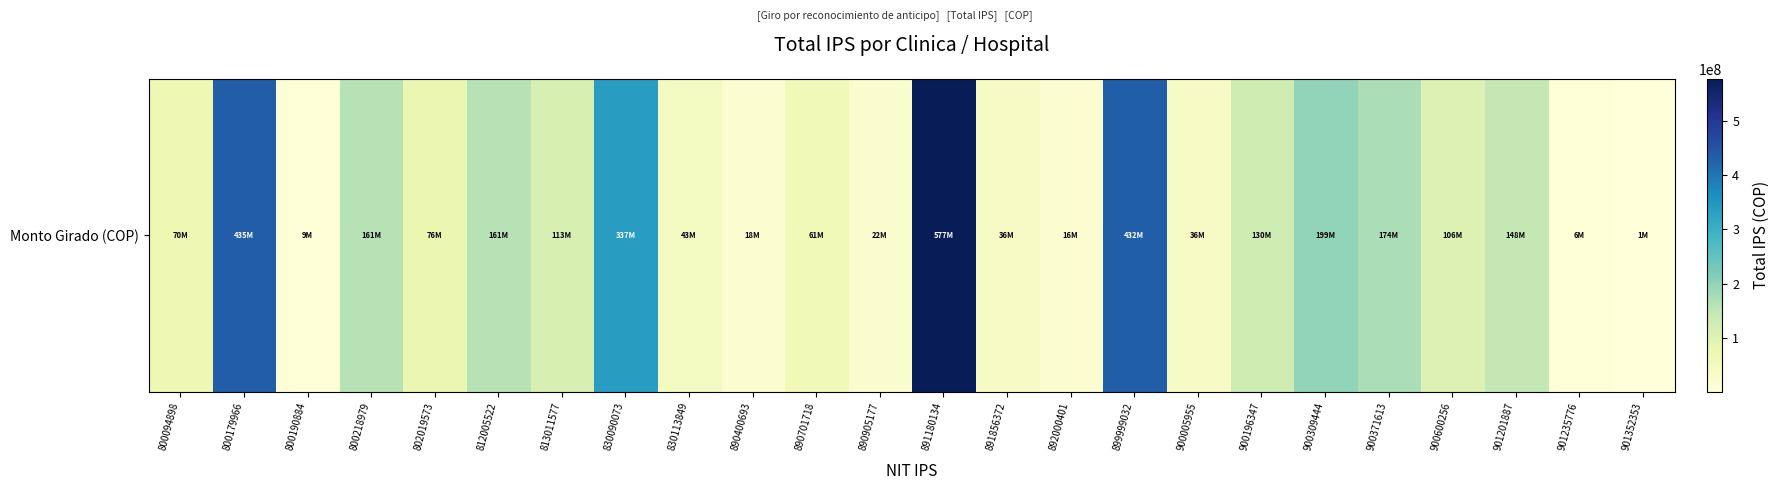

Which has a higher value, 890400693 or 802019573?

802019573